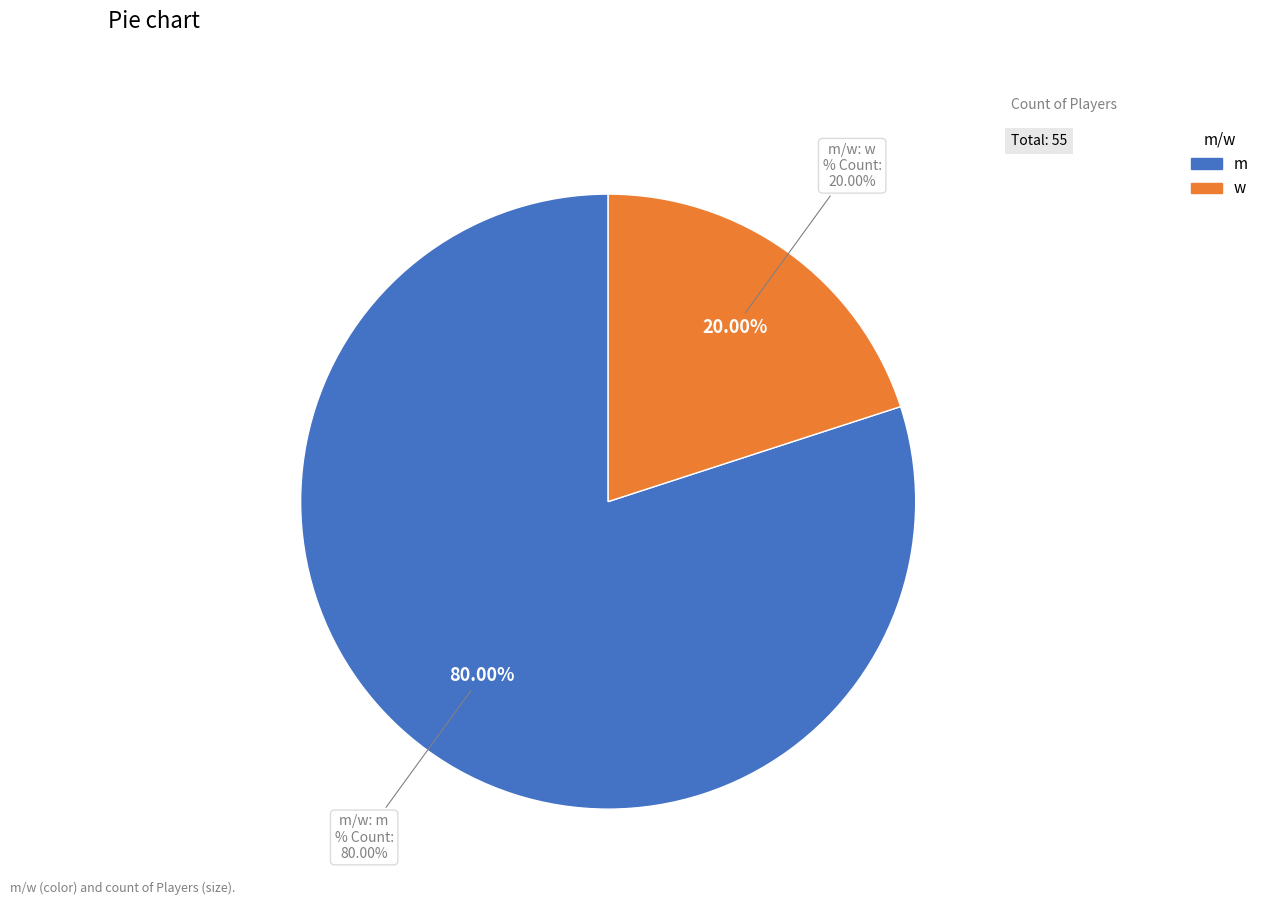

How many slices are in this pie chart?

2